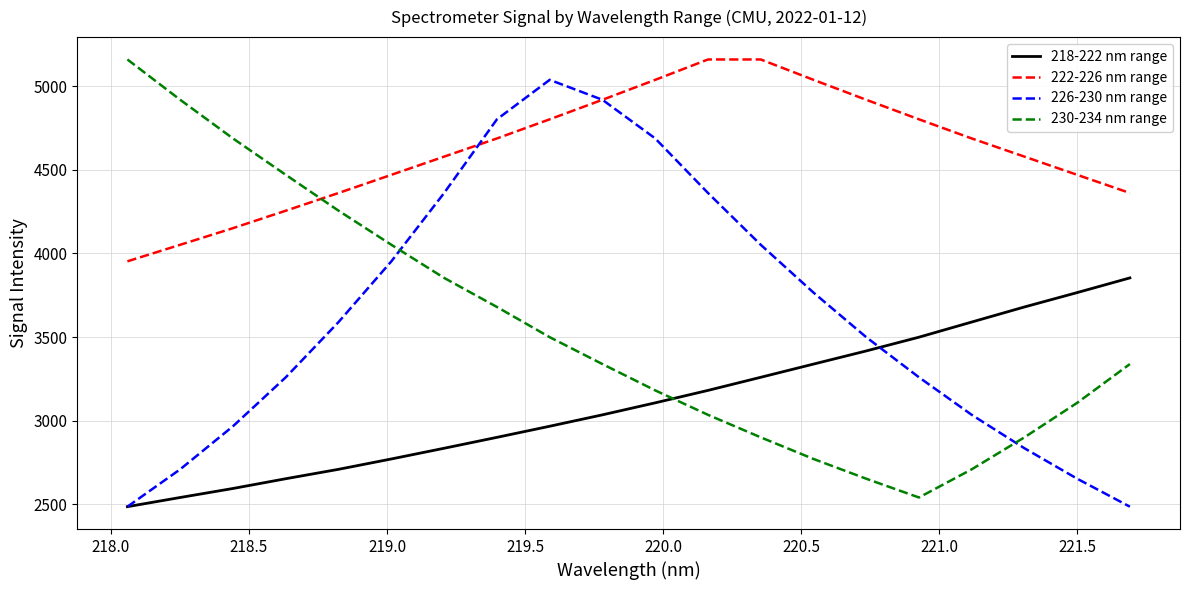

How many times do 222-226 nm range and 230-234 nm range cross each other?

1